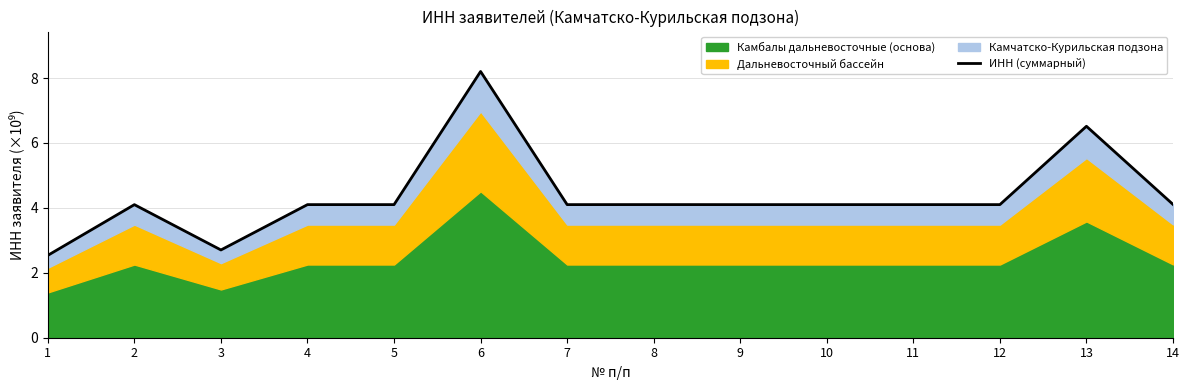

What is the value of the 8th point from the left?

4.1